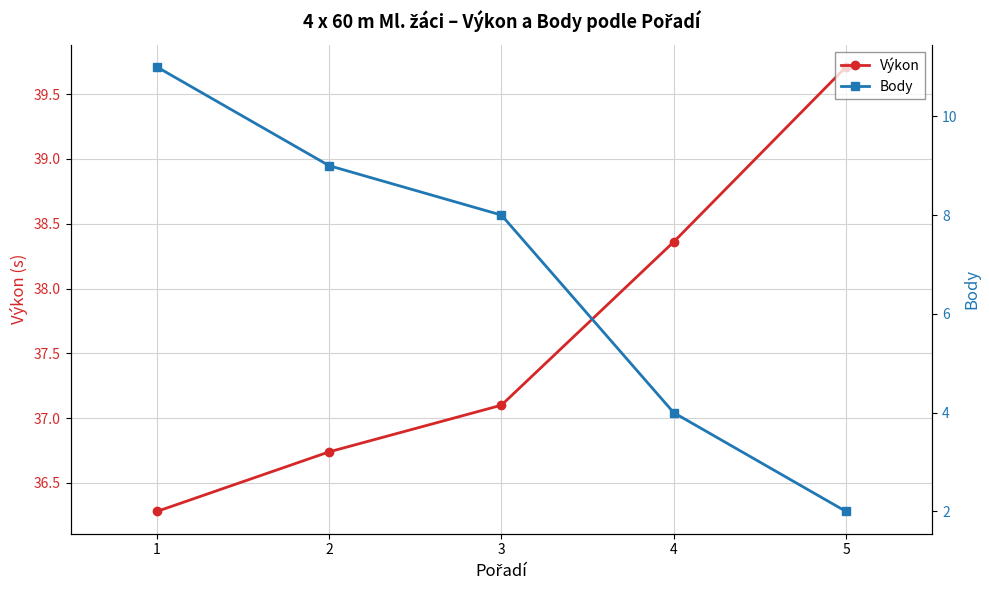

Which series has the largest range (max minus min)?

Body